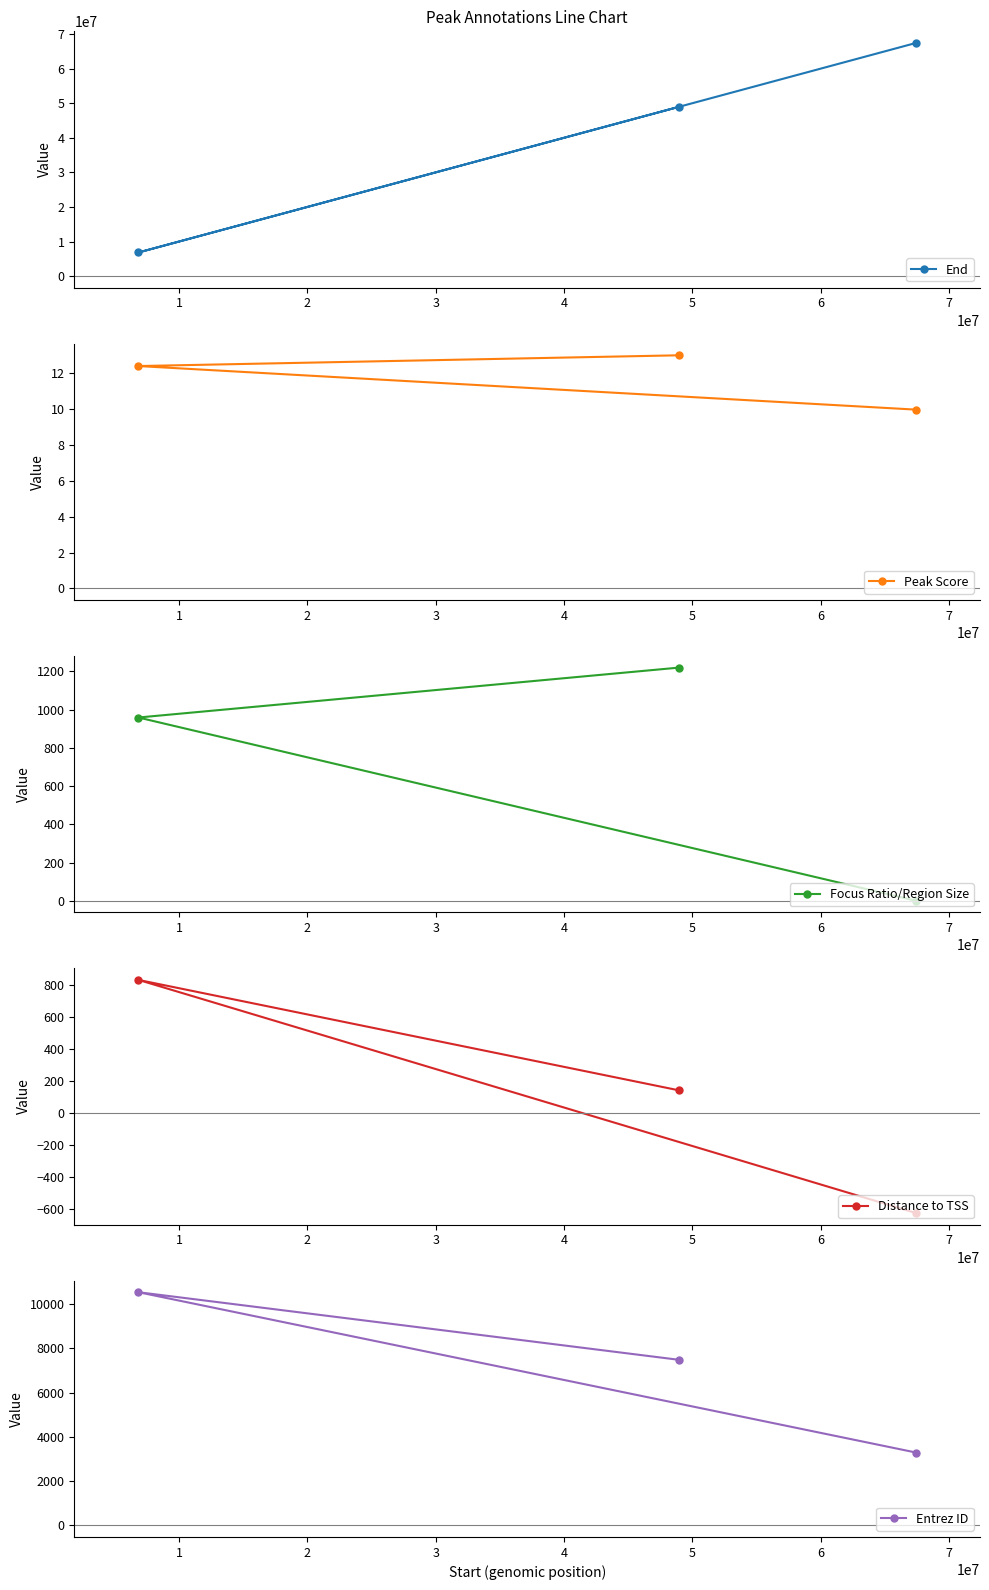

Which series has the widest spread of values?

End